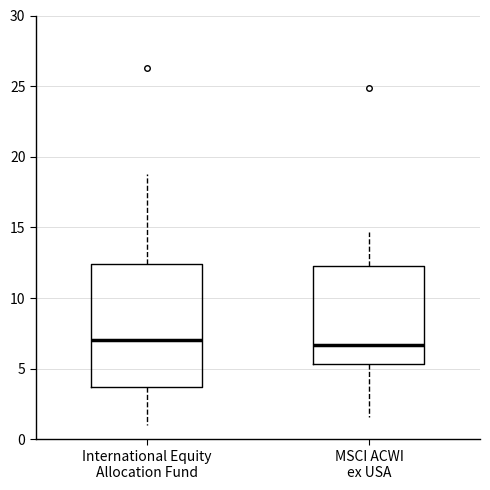

Comparing the boxes themselves (not the whiskers), which one is the tallest?

International Equity Allocation Fund